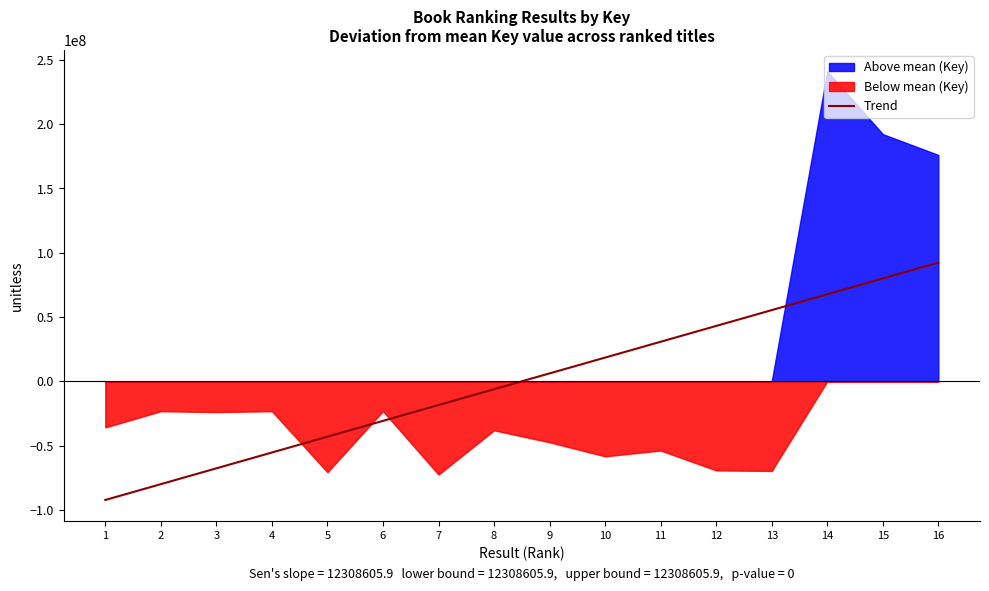

Between 2 and 3, which is larger?

3